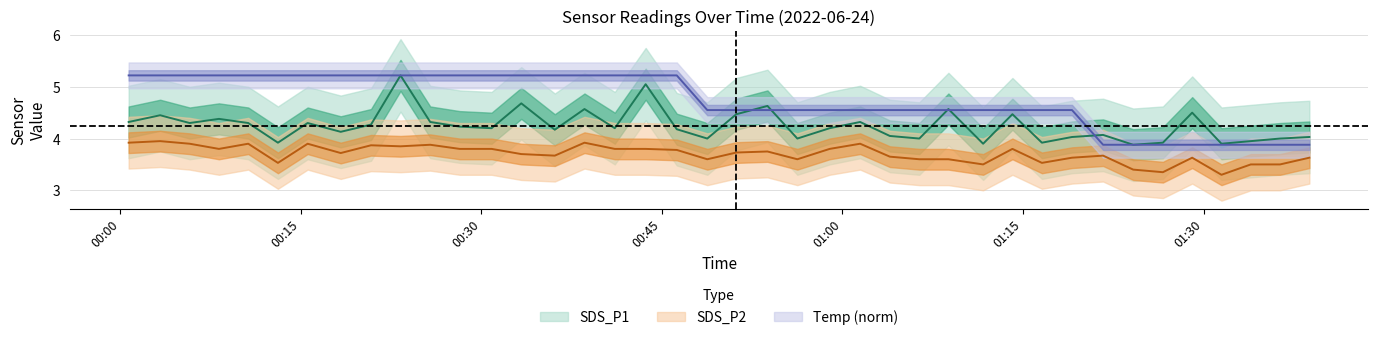

In SDS_P2, how many points are higher than both neighbors (excluding endpoints)?

11